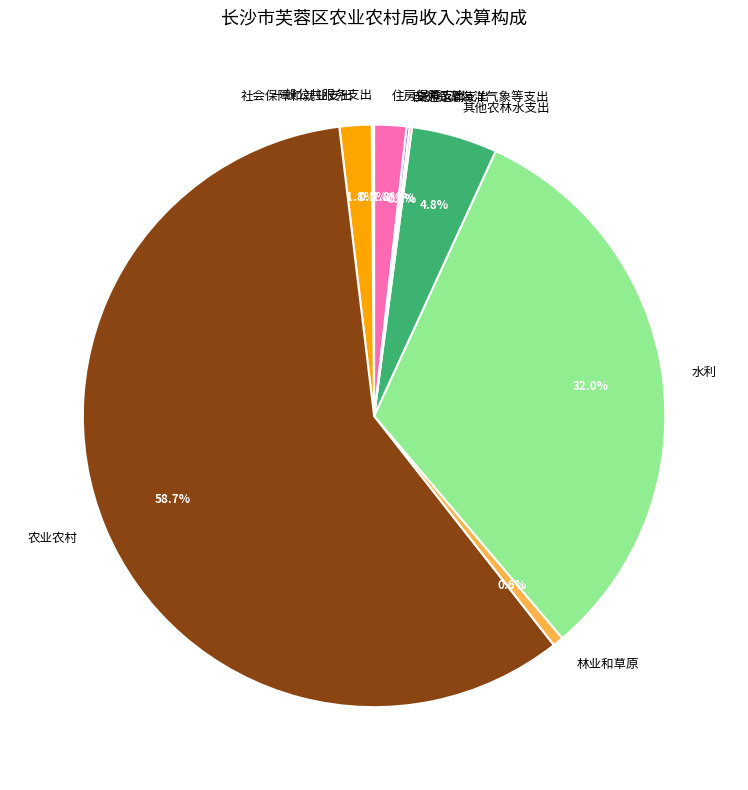

What is the largest slice in the pie chart?

农业农村